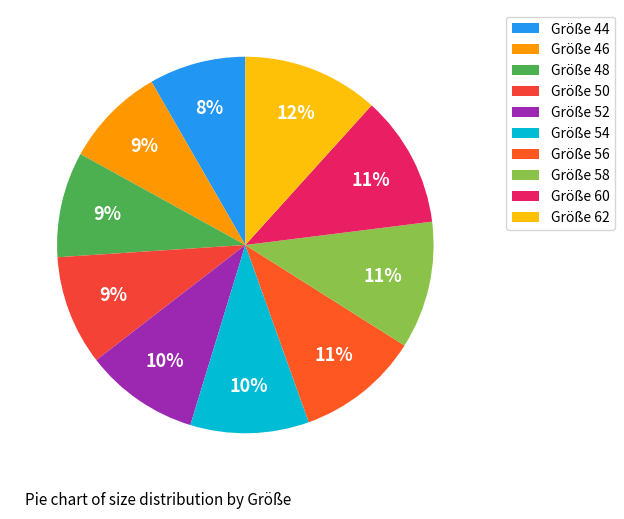

How many segments does this pie chart have?

10